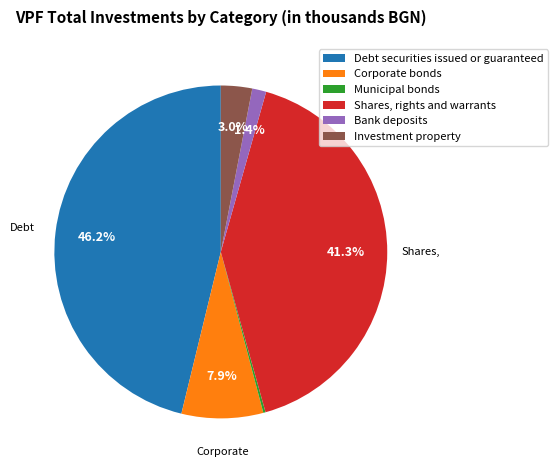

Which category has the biggest portion of the pie?

Debt securities issued or guaranteed